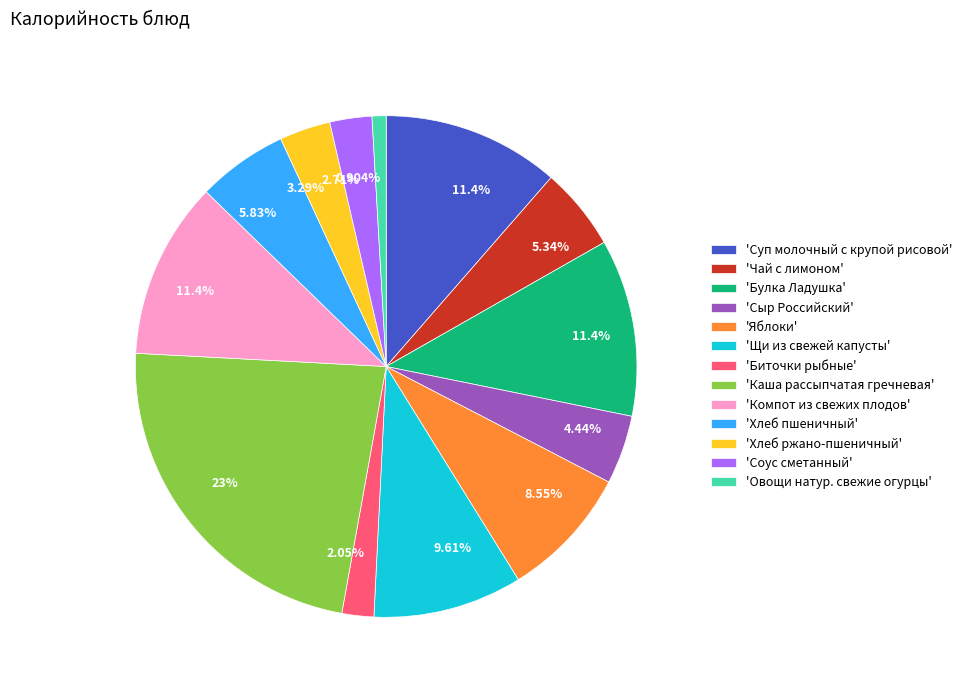

Does 'Овощи натур. свежие огурцы' represent more than half of the total?

No